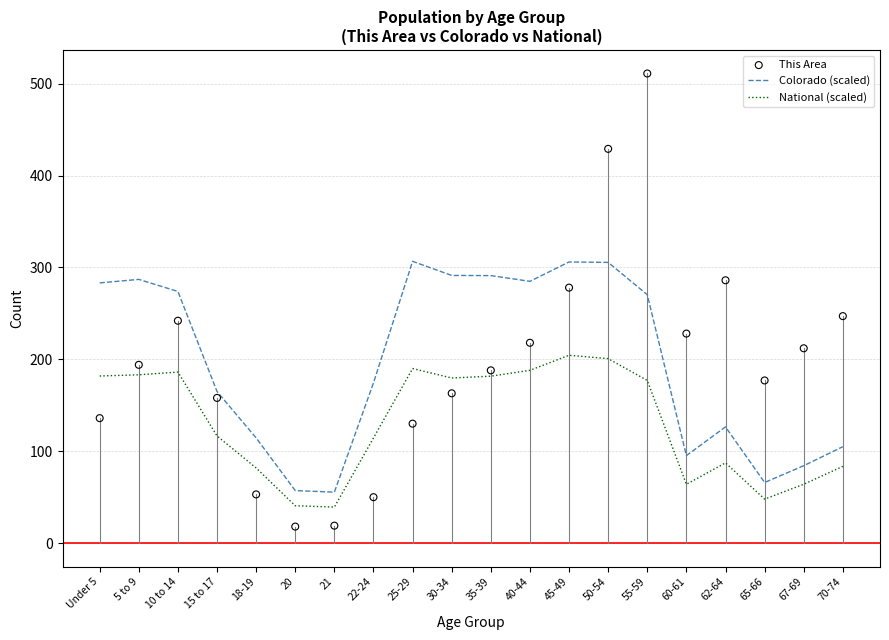

At how many categories does at least one series exceed 32?

20